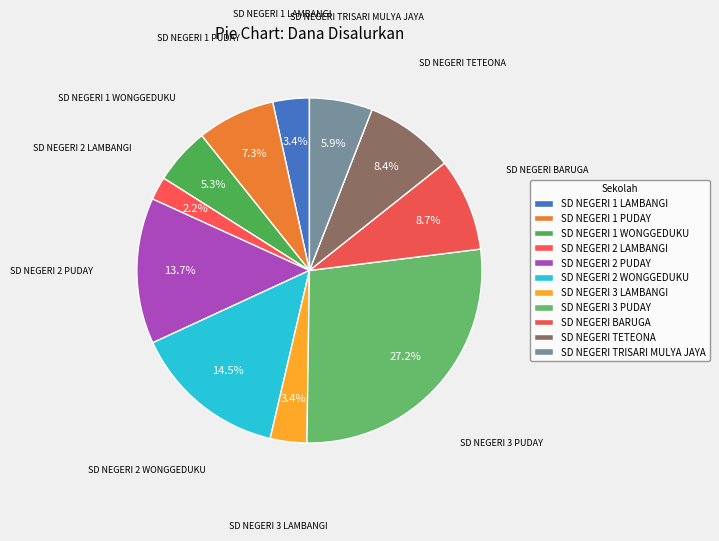

How many segments does this pie chart have?

11